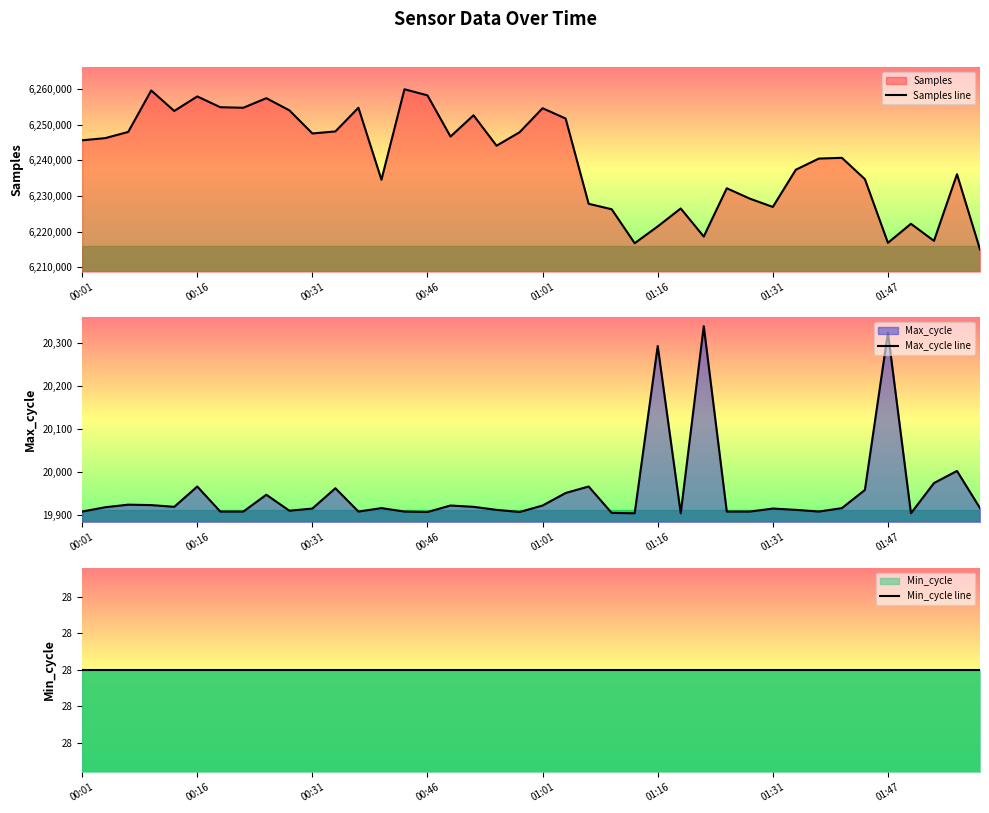

What is the lowest value of the Samples line series?

6214944